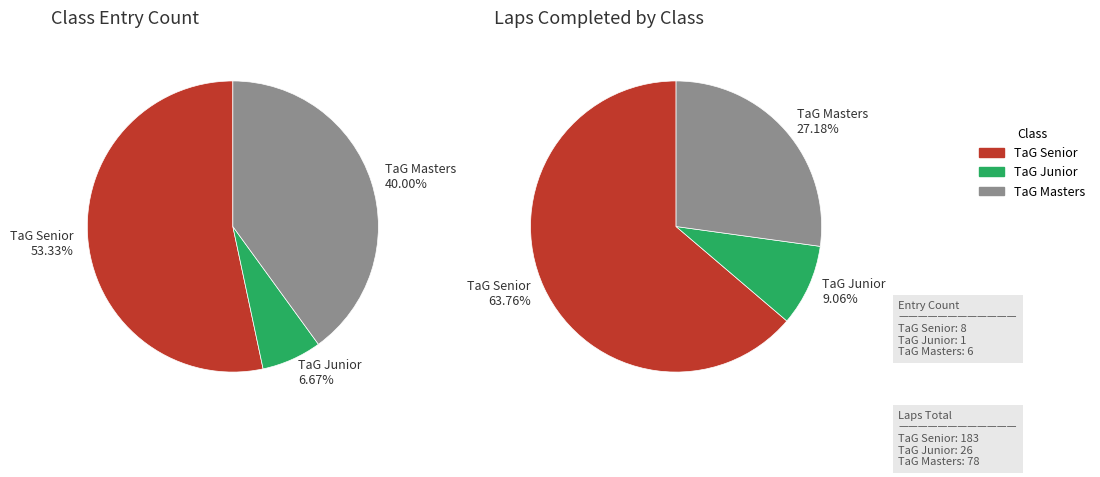

Is there any slice that represents more than half of the pie?

Yes